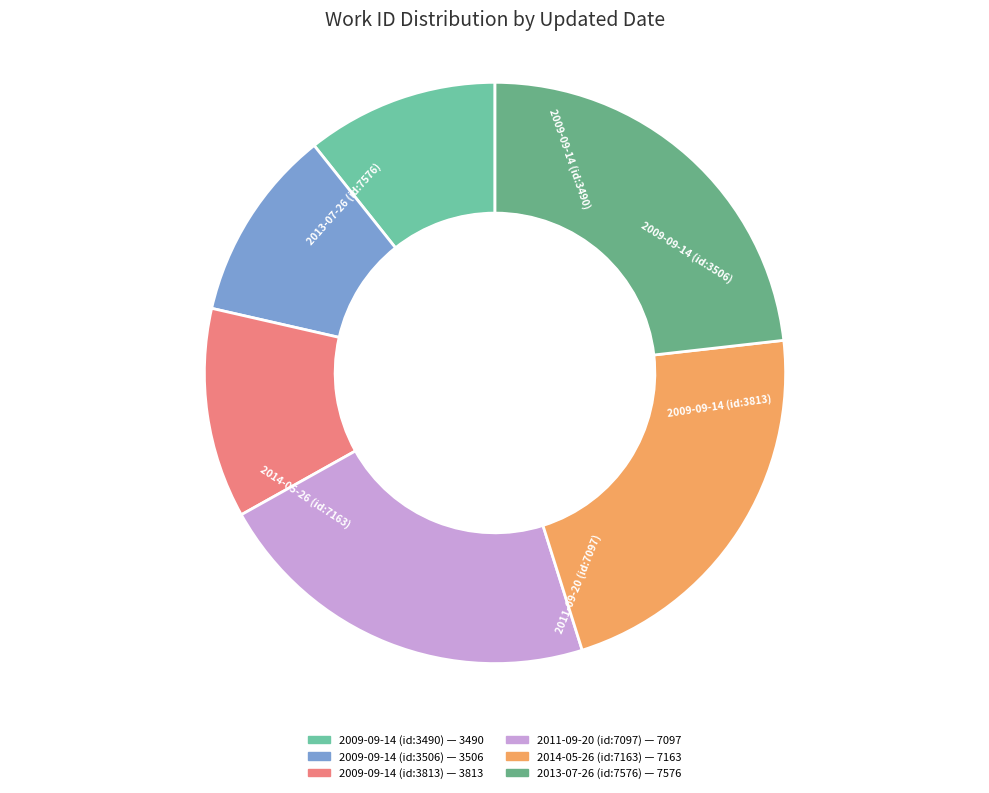

Rank the categories by value from lowest to highest.

2009-09-14, 2009-09-14, 2009-09-14, 2011-09-20, 2014-05-26, 2013-07-26